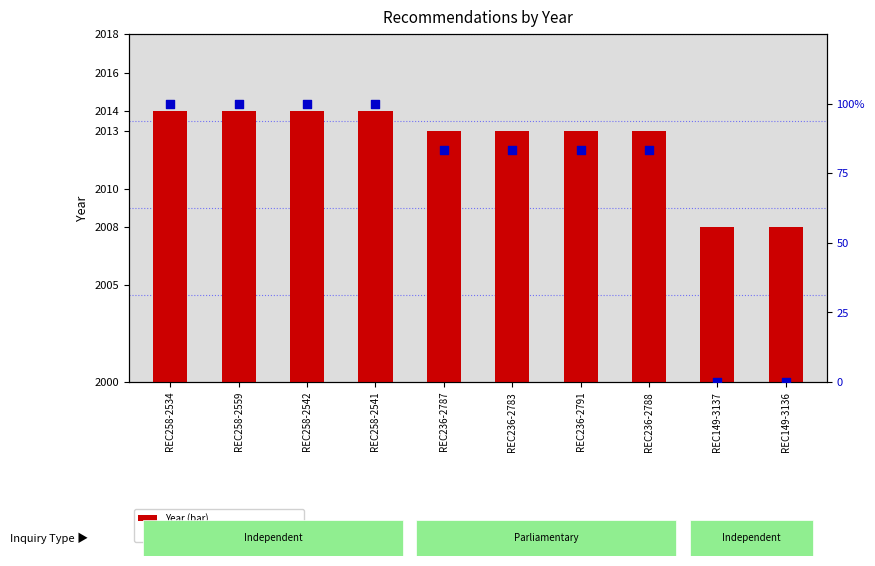

Which series contains the lowest Y value?

Percentile rank within sample